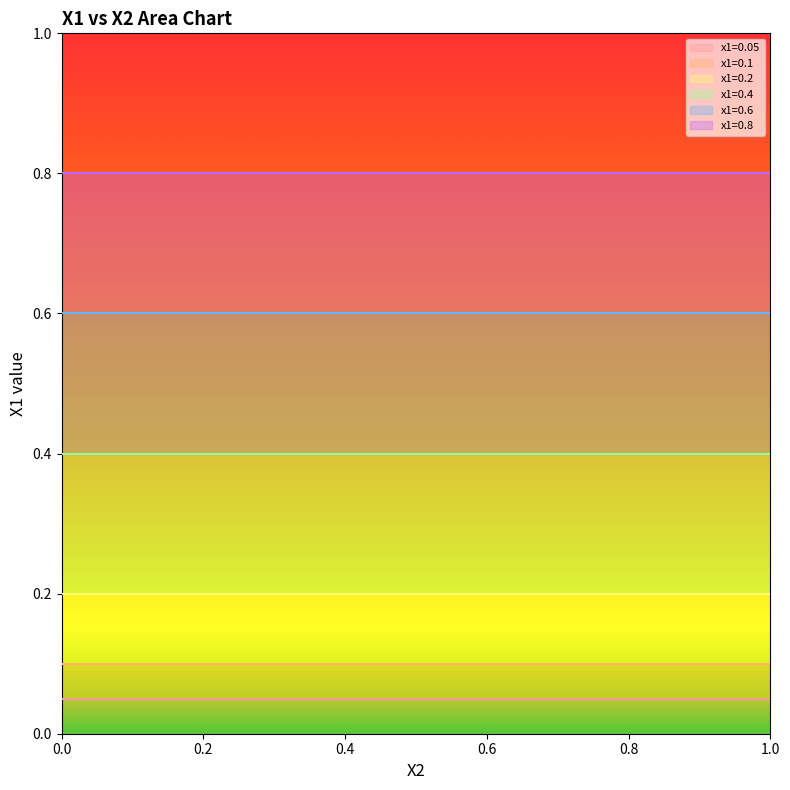

True or false: x1=0.6 has more than 2 points higher than both neighbors.

False